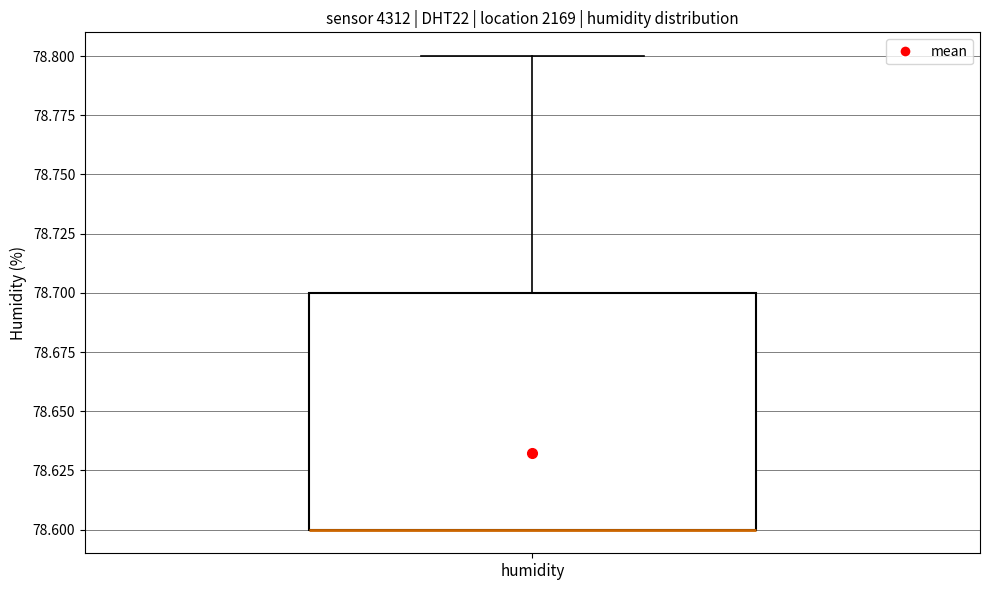

Transcribe this box plot: give where the median line is, the range the box spans, and where the two whiskers end, as read against the y-axis. The values are not printed on the chart, so give them approximately, as read against the axis.

median 78.6 (drawn on the box's lower edge), box 78.6 to 78.7, whiskers 78.6 to 78.8